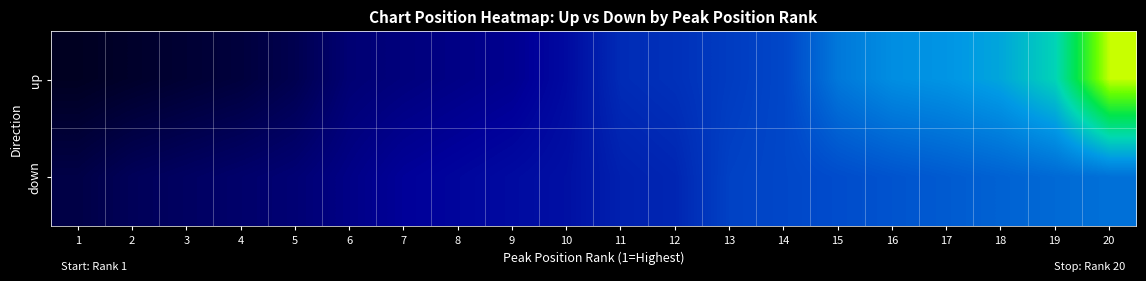

What is the minimum value shown in the chart?

1